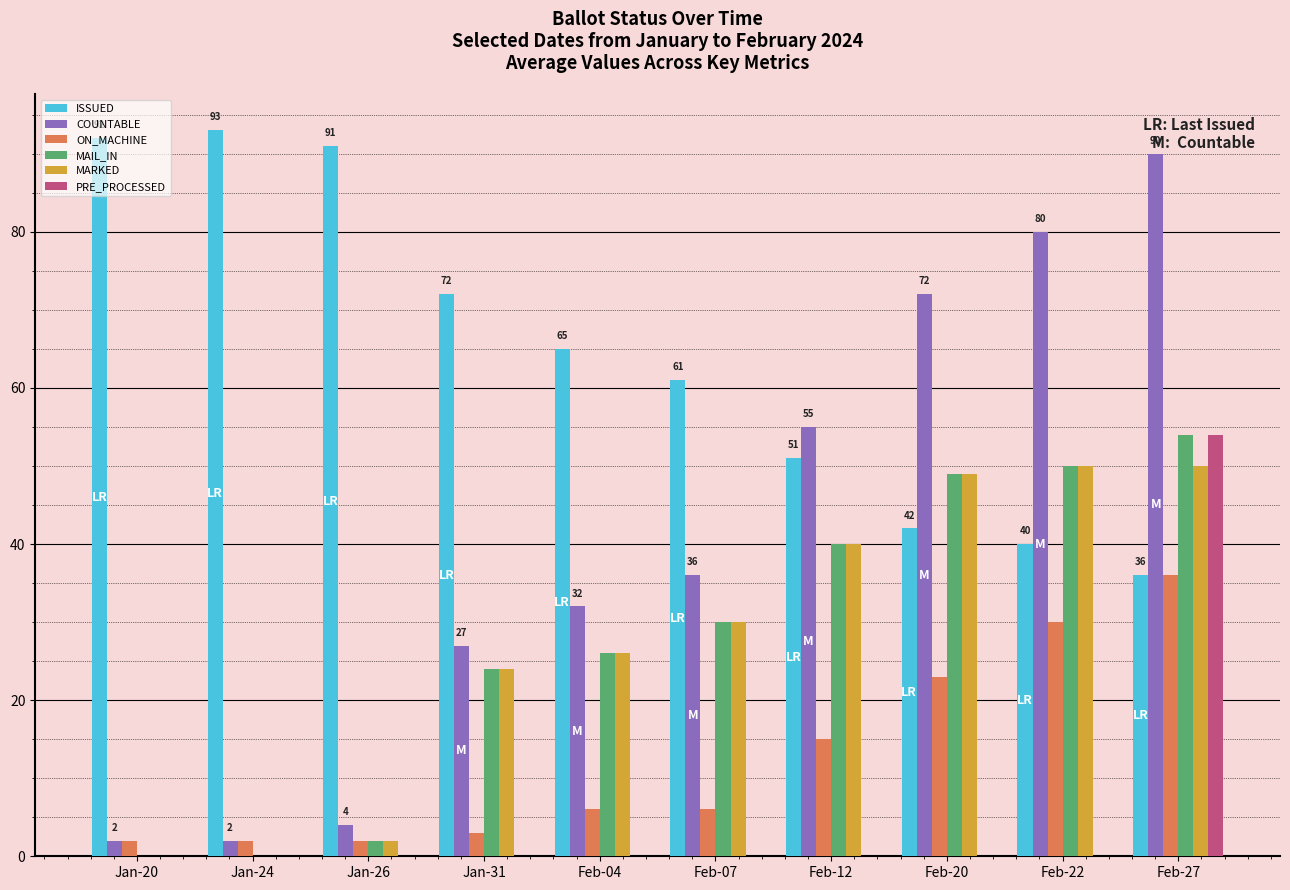

Is the value of PRE_PROCESSED at Feb-20 greater than the value of COUNTABLE at Feb-12?

No